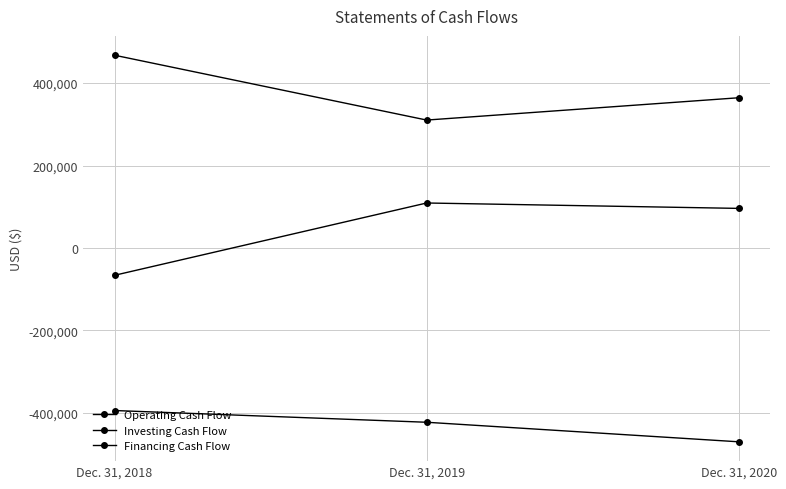

What is the value of the Investing Cash Flow point at the 3rd from the left?

-470372